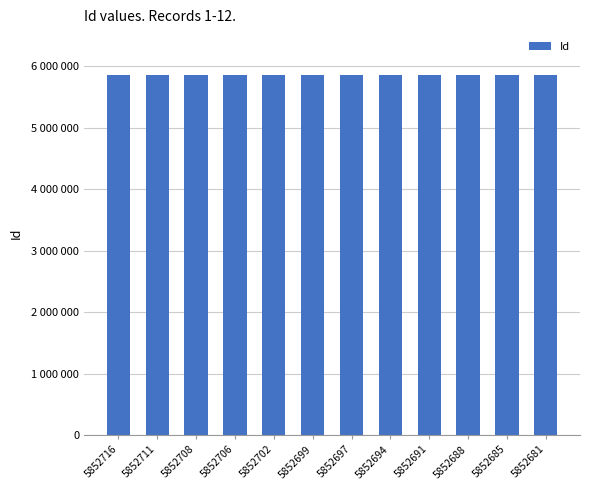

Does the chart contain any negative values?

No